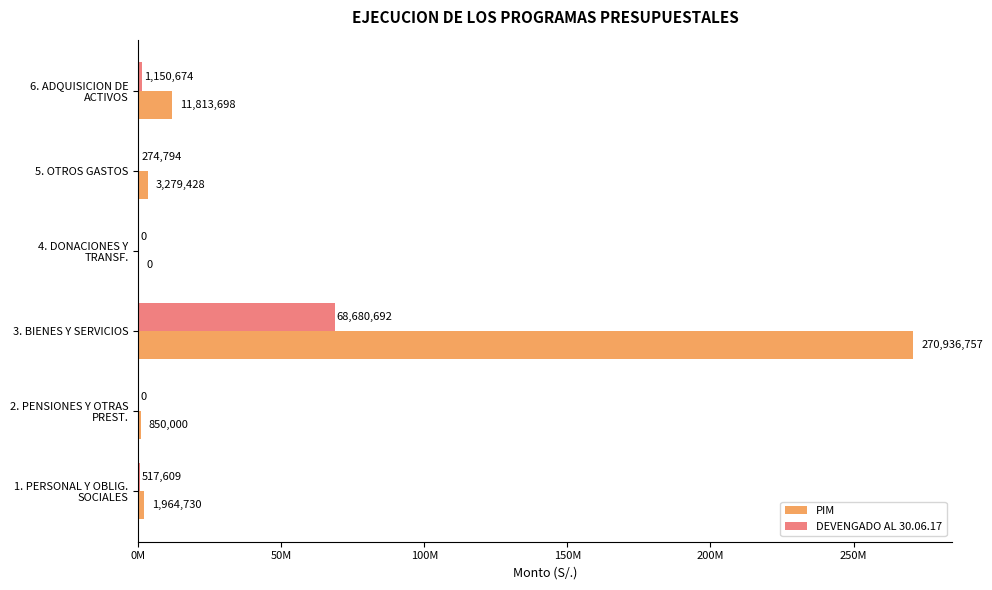

What are all the series names shown in the legend?

PIM, DEVENGADO AL 30.06.17